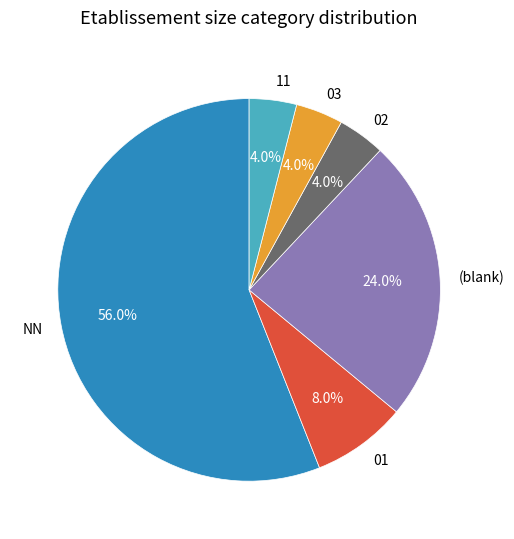

What percentage do NN and 03 together represent?

60.0%